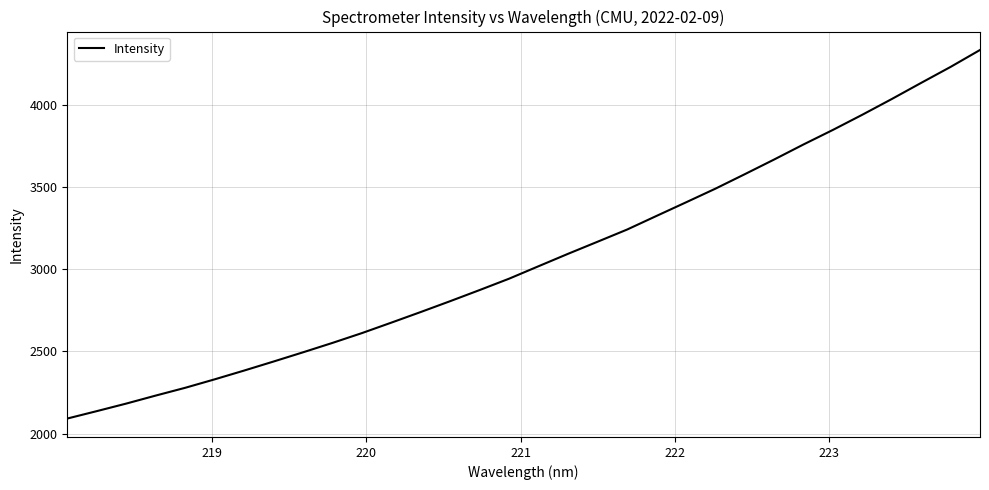

What is the difference between the maximum and minimum values?

2241.8